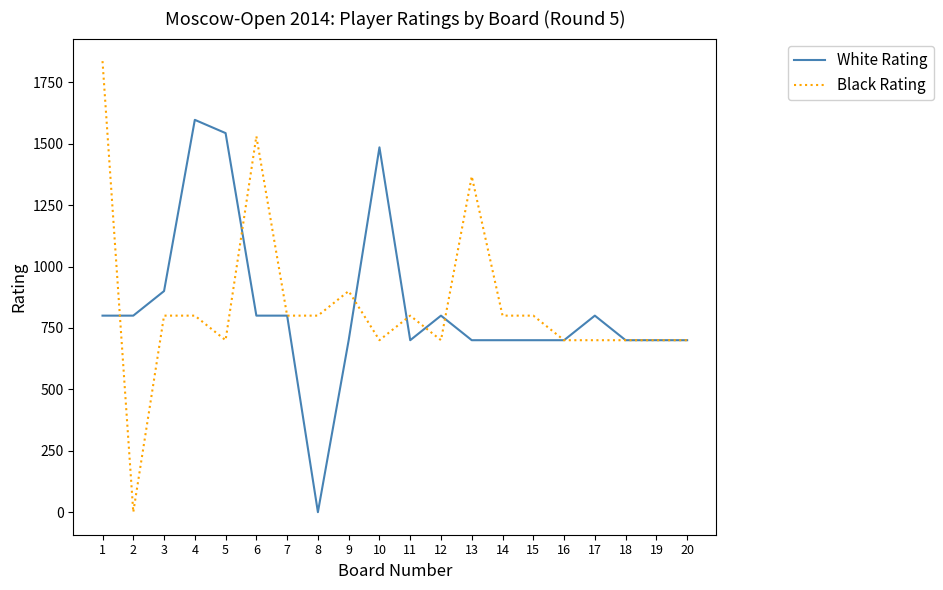

At 10, list the series in order from largest to smallest.

White Rating, Black Rating